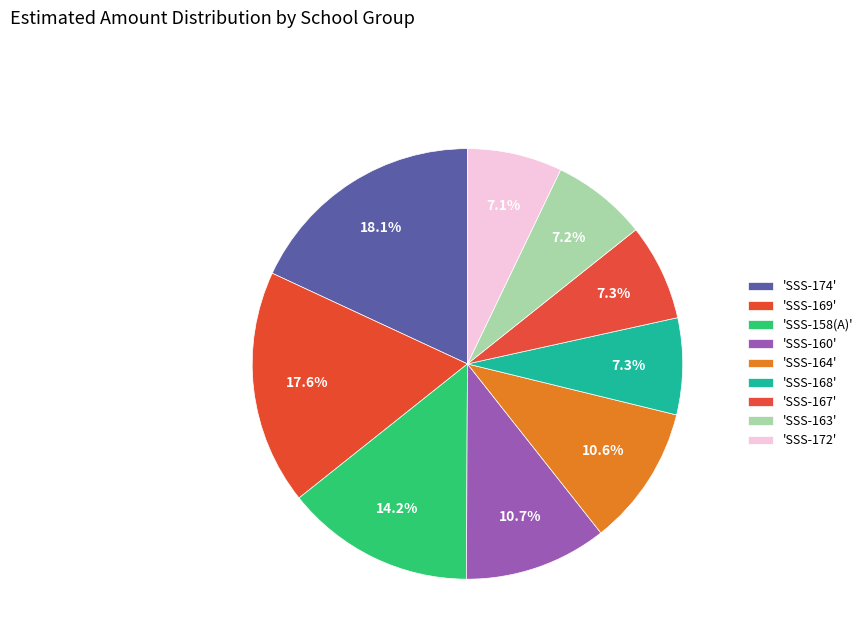

Is there a majority slice in this chart?

No